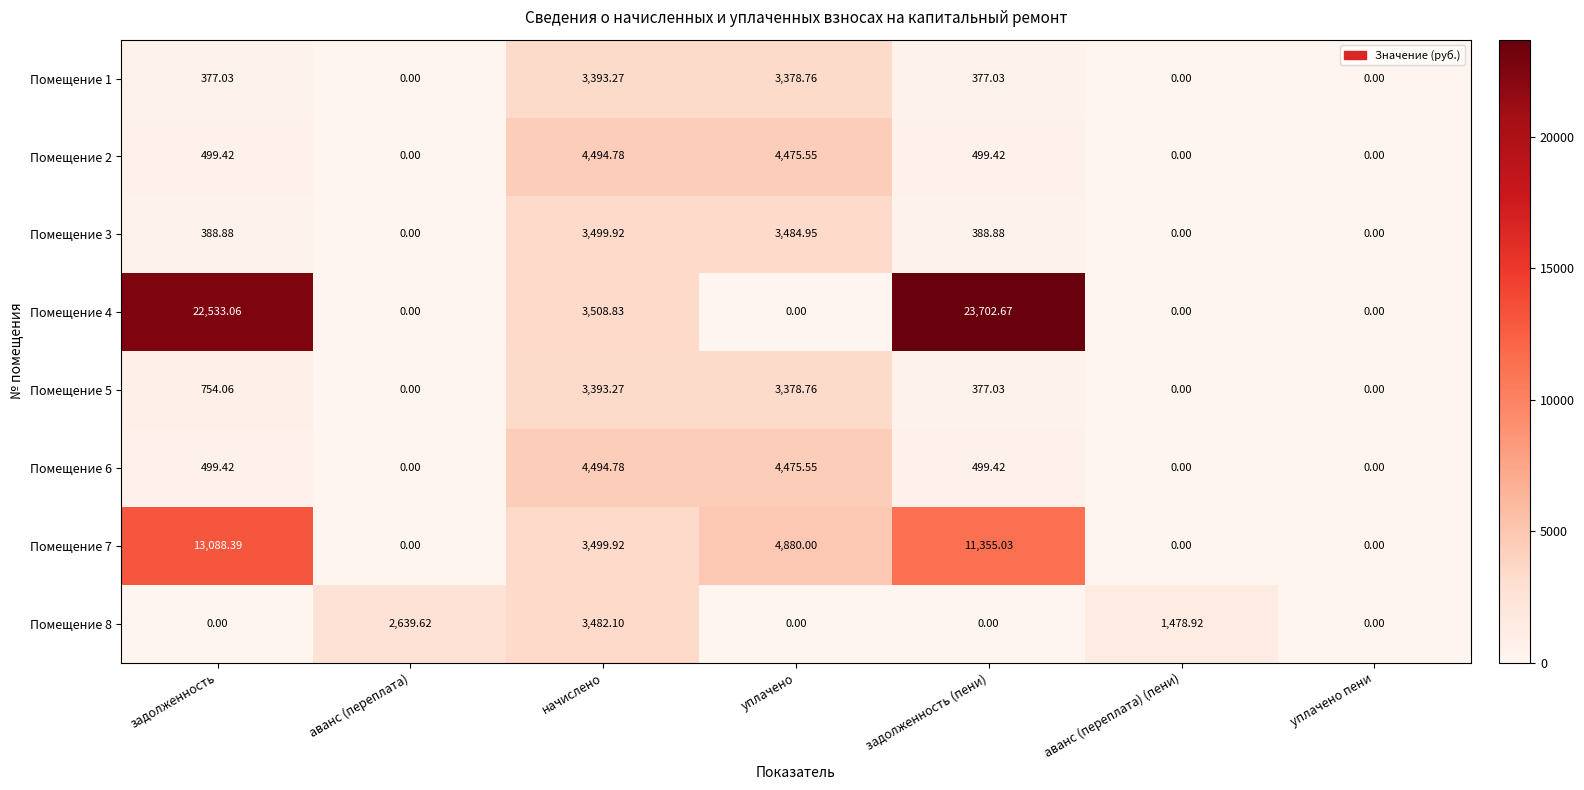

Where is Помещение 8 nearest to the value 1741?

аванс (переплата) (пени)